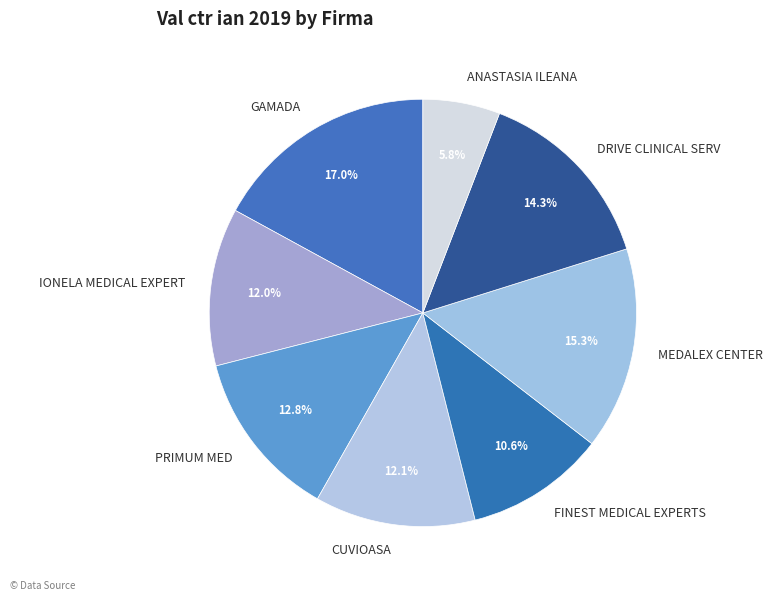

Between MEDALEX CENTER and IONELA MEDICAL EXPERT, which is larger?

MEDALEX CENTER